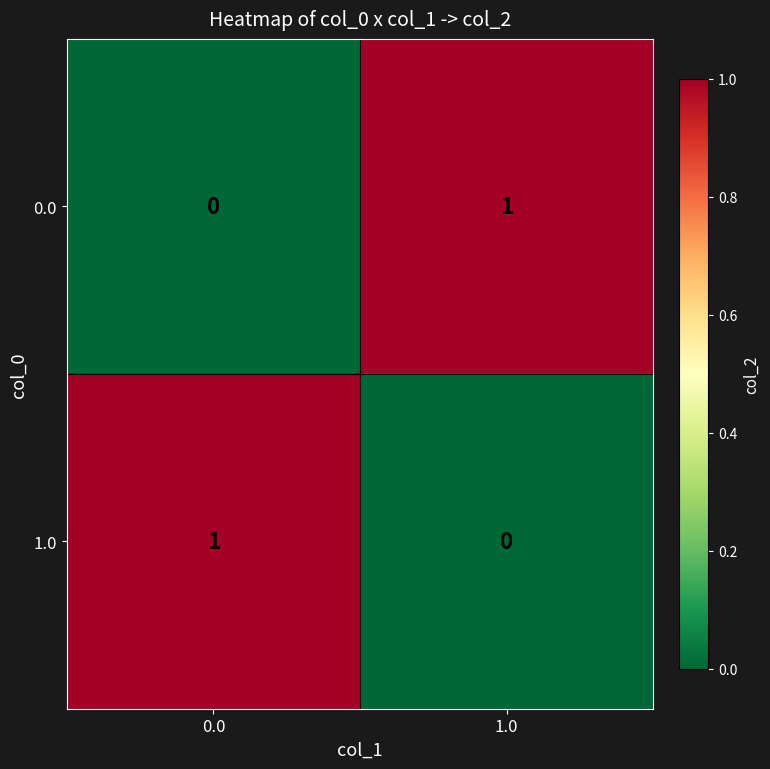

What is the spread (max minus min) of values at 1.0?

1